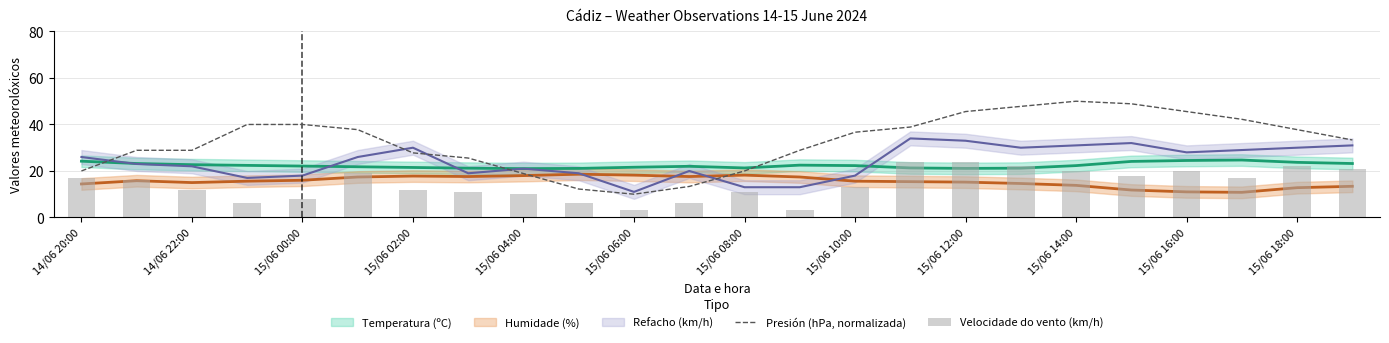

What is the approximate value of Presión (hPa, normalizada) at 15/06 04:00?

18.9